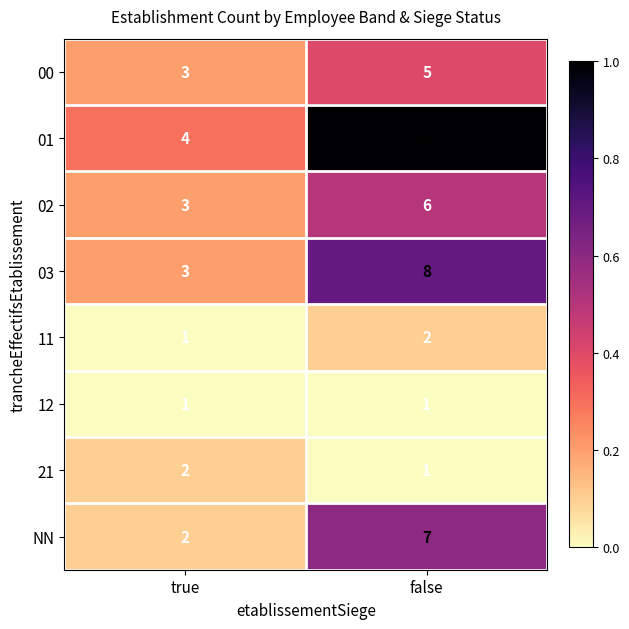

What is the difference between the highest and lowest values at true?

3